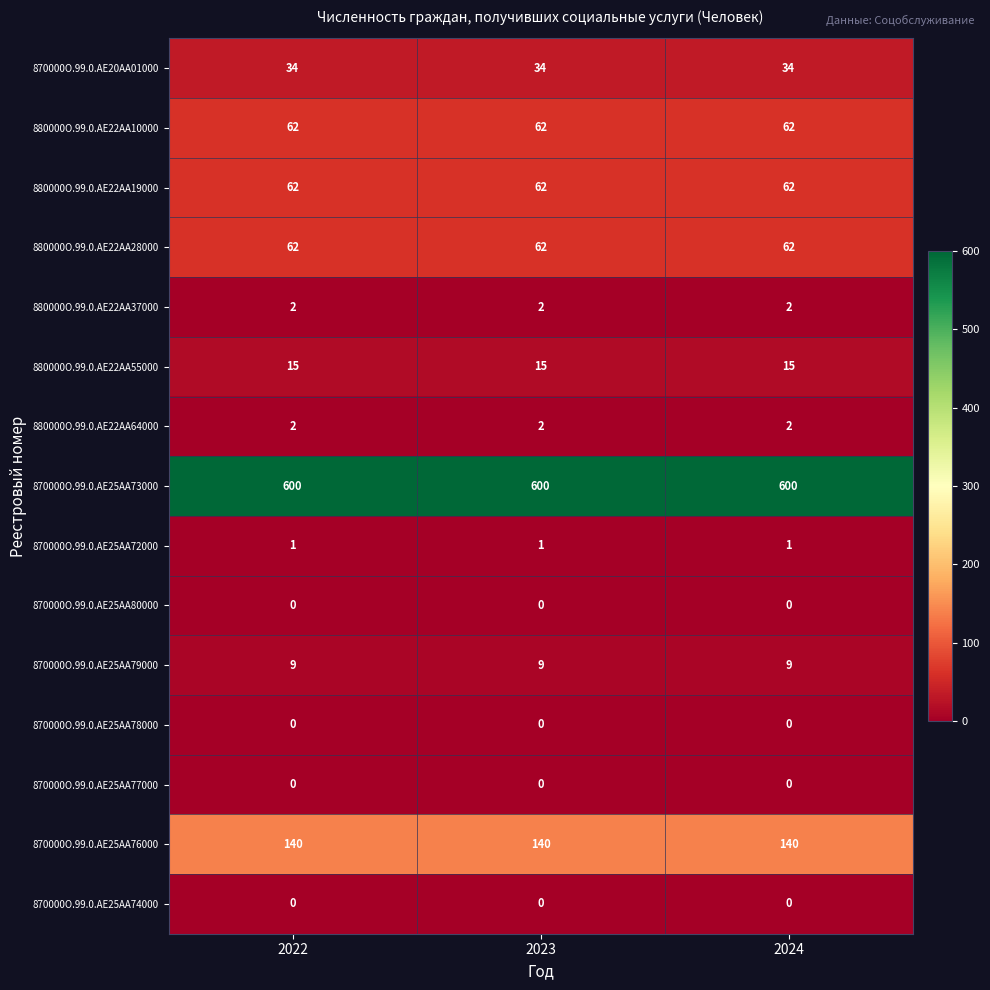

How many categories are shown in the chart?

3